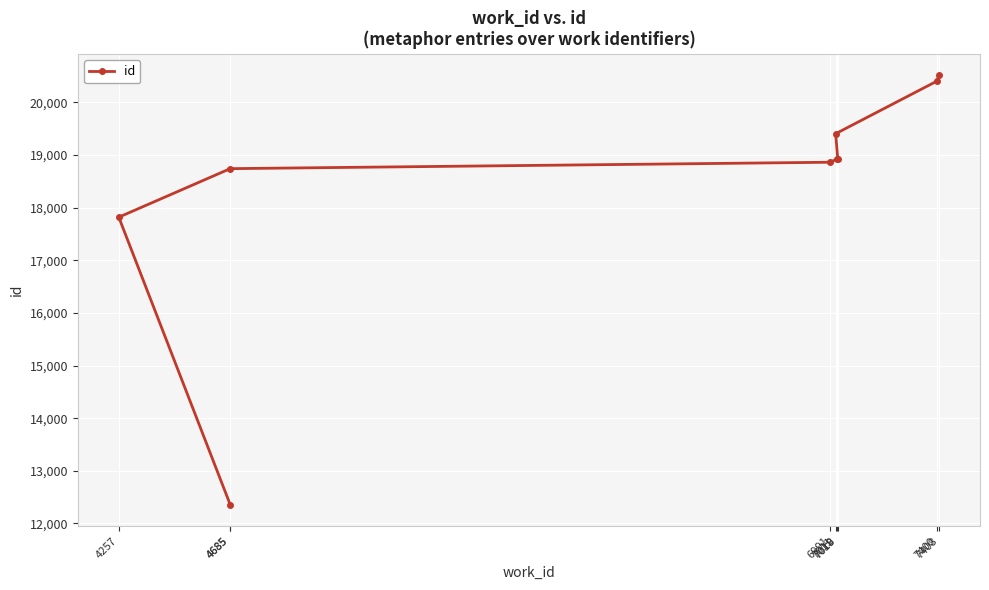

The chart shows a value of 30903 at 7011. True or false?

False